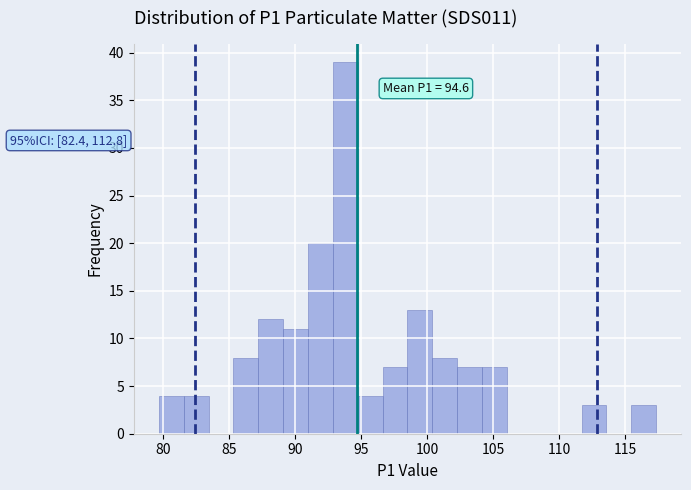

Read against the x-axis, roughly where is the centre of the tallest bar?

94.0